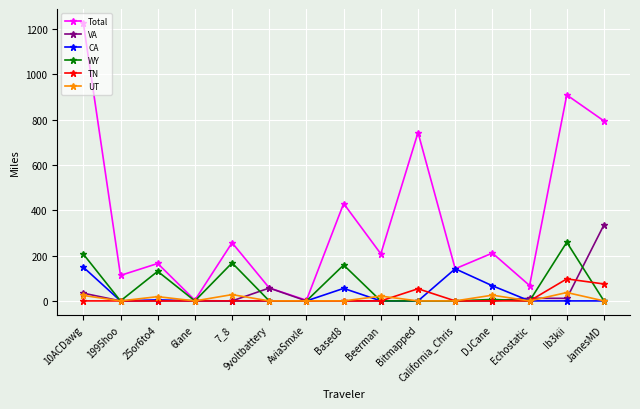

Is the value of VA at 7_8 greater than the value of WY at Ib3kii?

No